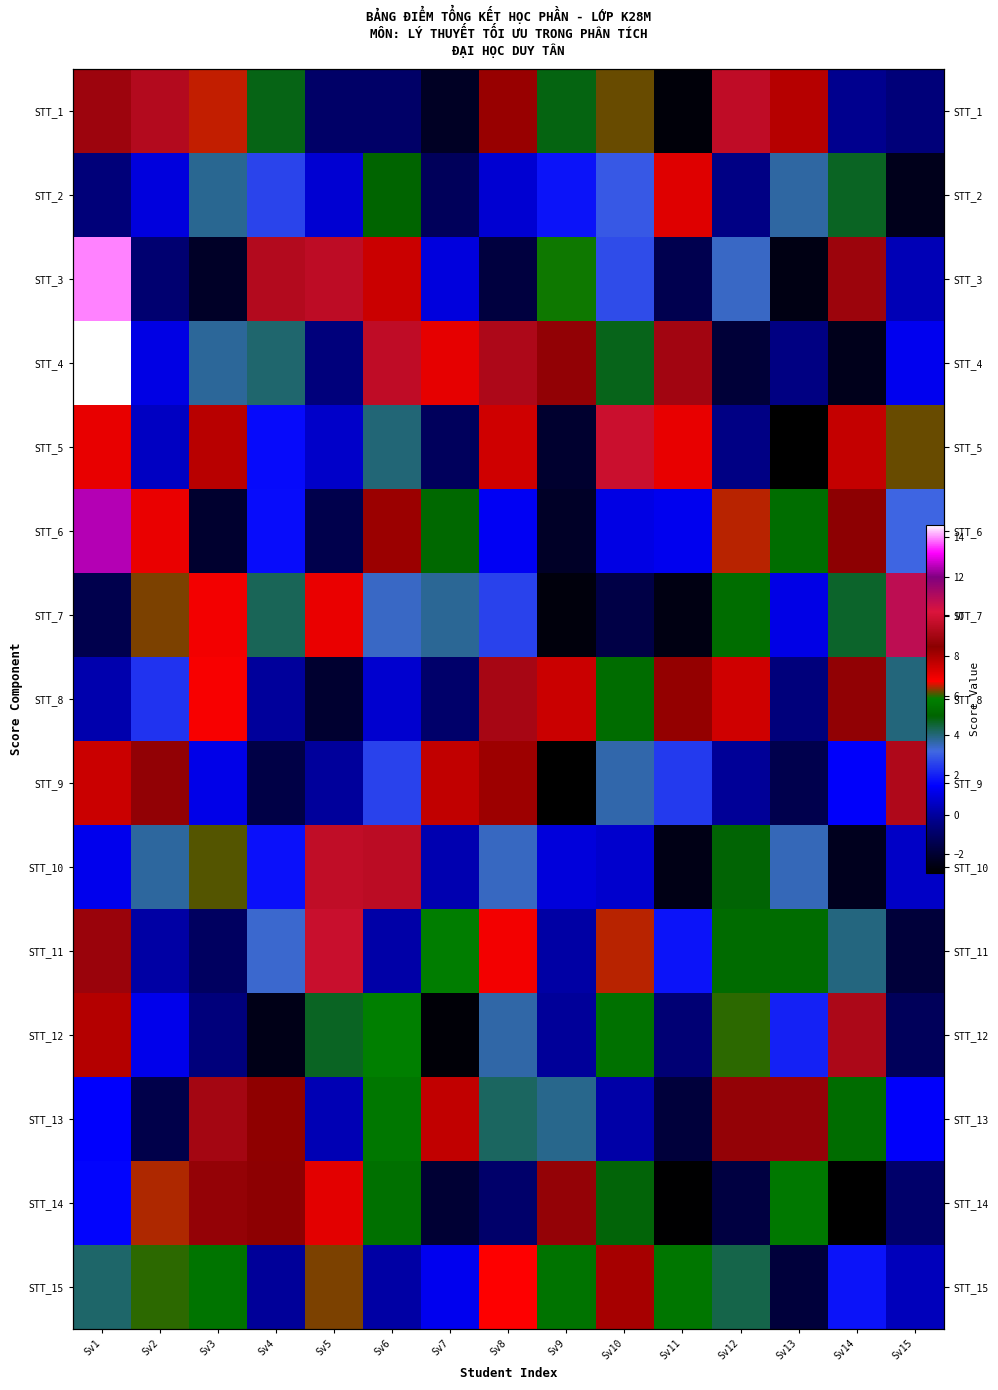

The value of STT_3 at Sv3 is -2.8. True or false?

False